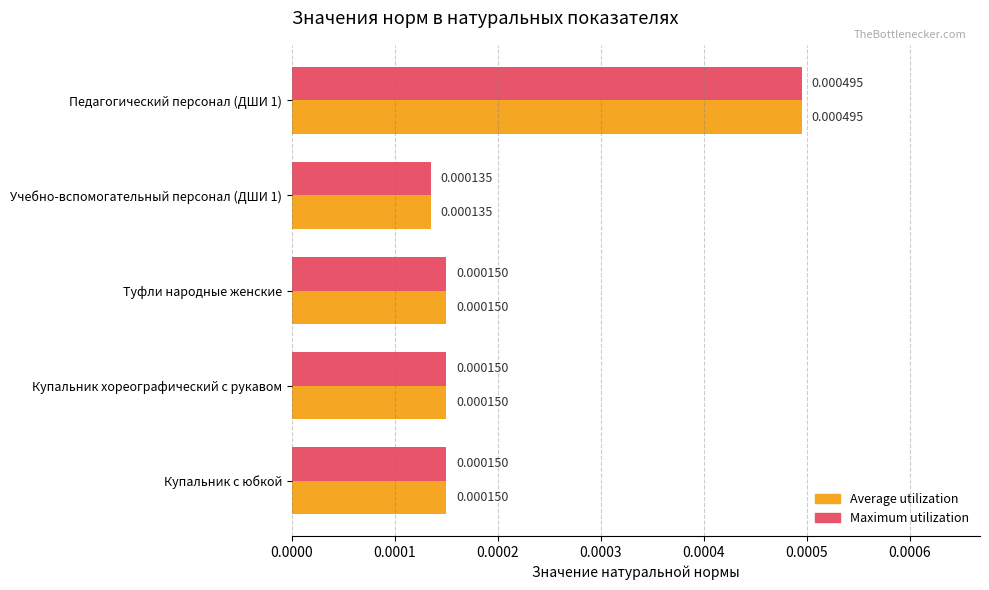

At which category is the sum across all series the highest?

Педагогический персонал (ДШИ 1)